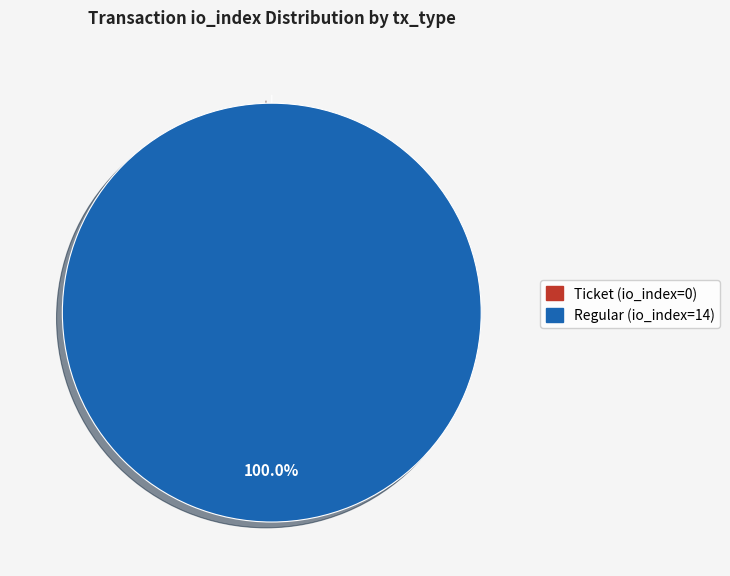

The Ticket (io_index=0) slice represents 0% of the pie. True or false?

True